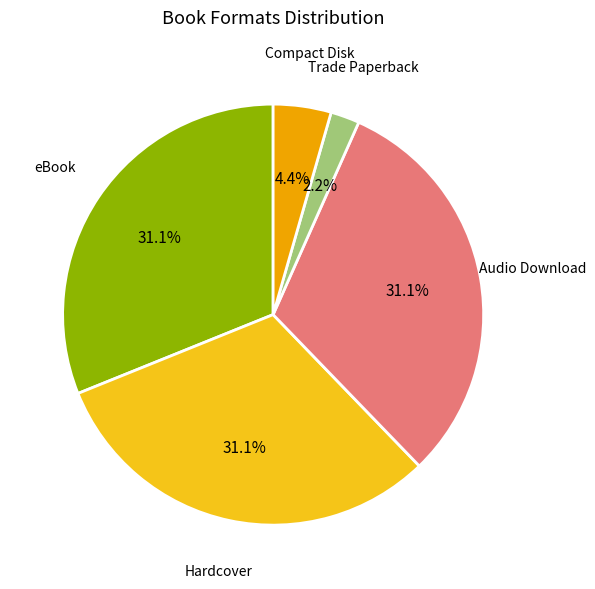

Is there a majority slice in this chart?

No